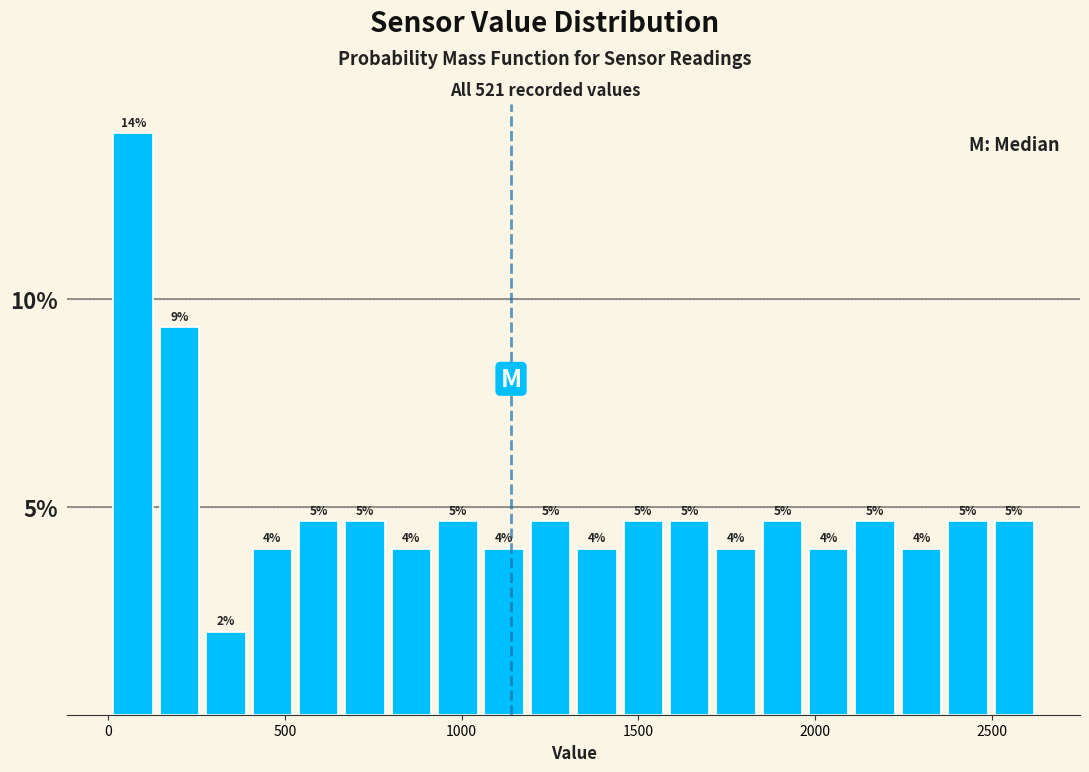

Read against the x-axis, roughly where is the centre of the tallest bar?

50